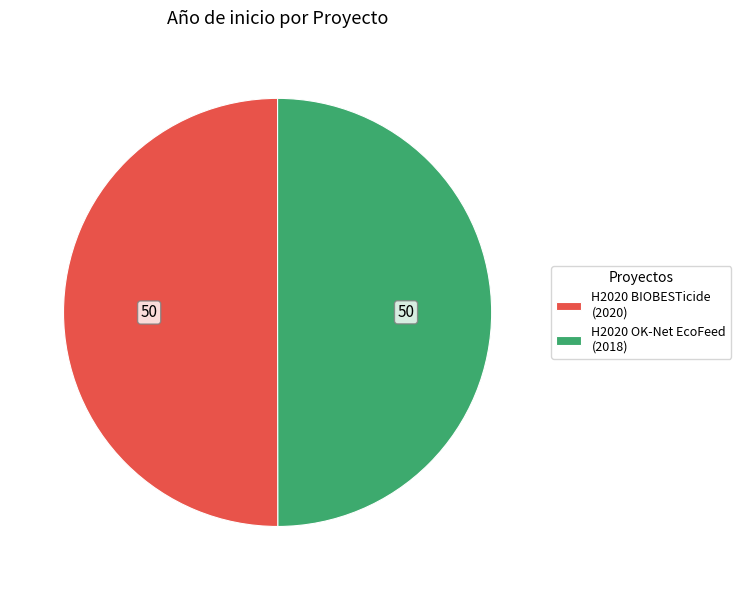

Do H2020 BIOBESTicide and H2020 OK-Net EcoFeed together represent more than half of the pie?

Yes